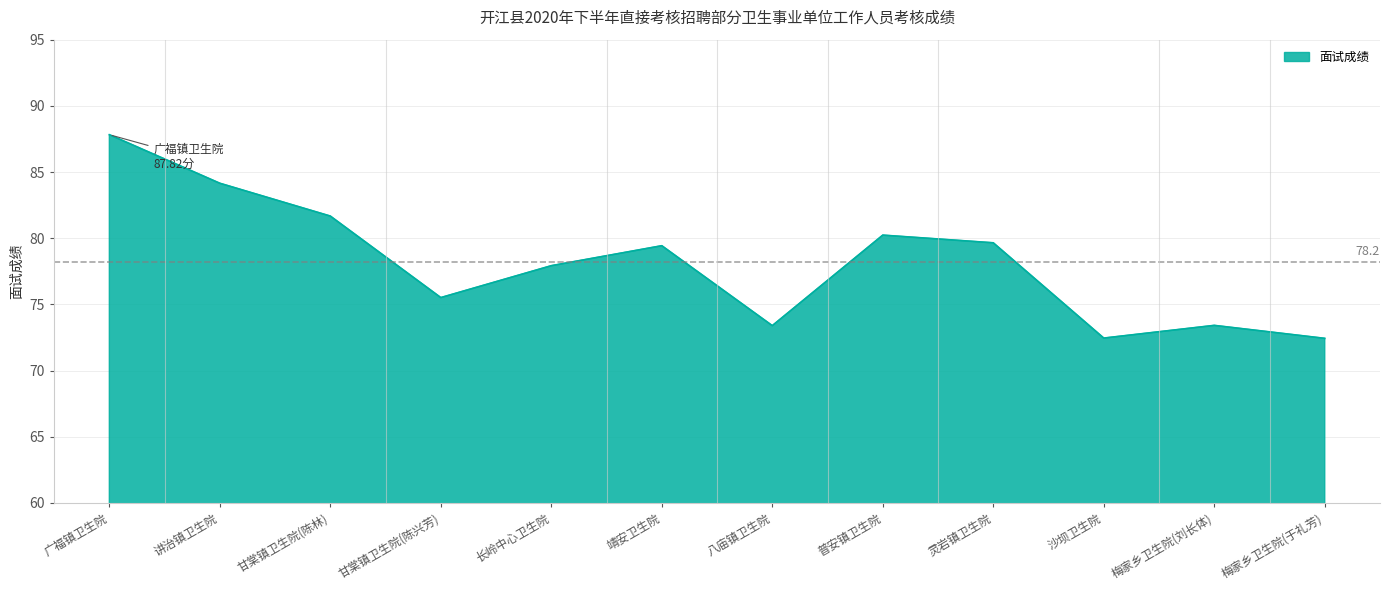

Is it true that the value at 靖安卫生院 is 22.7?

False